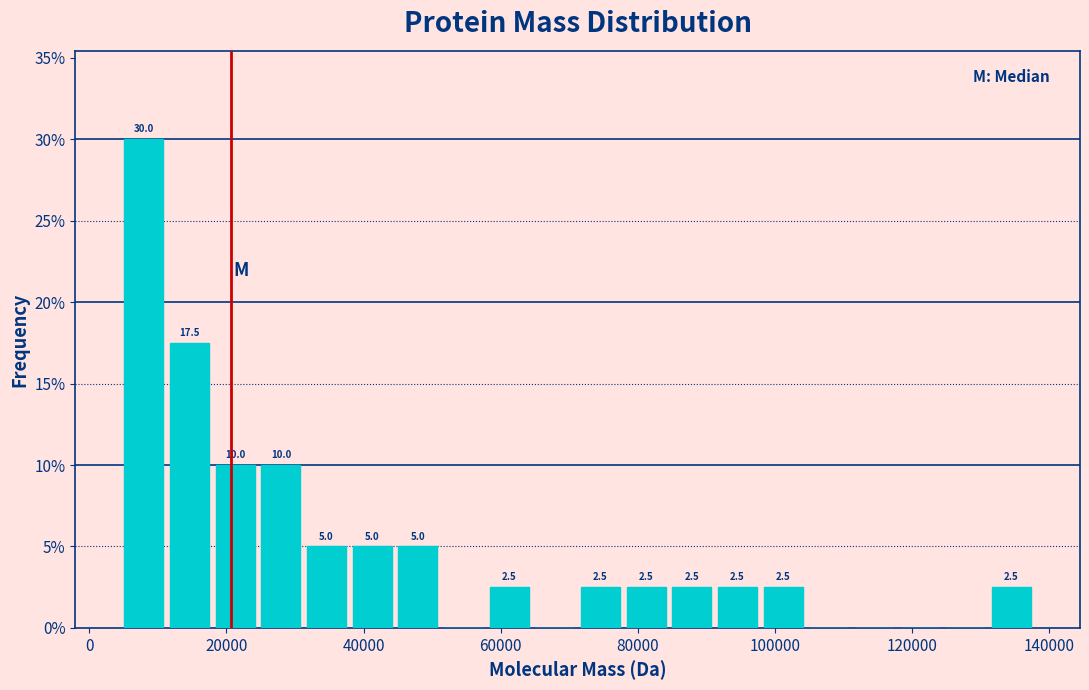

Around what value on the x-axis is the tallest bar? Give the approximate position of its centre, as read against the axis.

8000